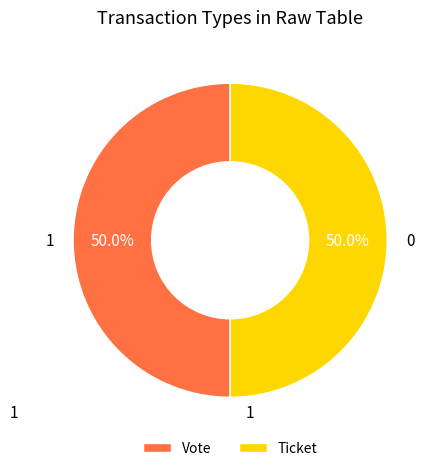

True or false: Vote accounts for 95% of the total.

False